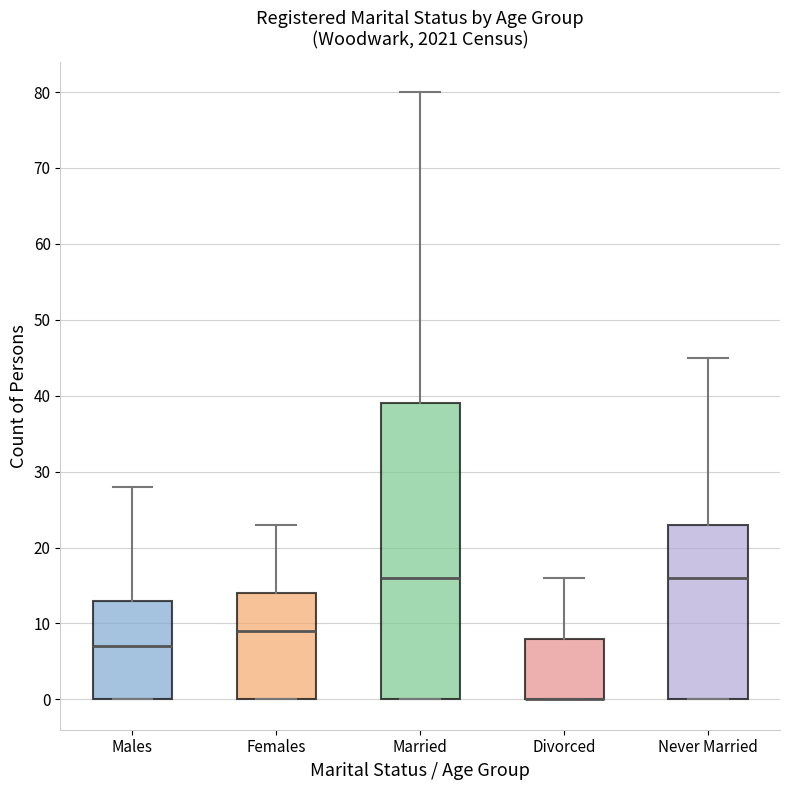

Reading left to right, read every box against the y-axis: the position of its median line, the range the box covers, and the ends of its whiskers. The values are not printed on the chart, so give them approximately, as read against the axis.

Males: median 7, box 0 to 13, whiskers 0 to 28
Females: median 9, box 0 to 14, whiskers 0 to 23
Married: median 16, box 0 to 39, whiskers 0 to 80
Divorced: median 0 (drawn on the box's lower edge), box 0 to 8, whiskers 0 to 16
Never Married: median 16, box 0 to 23, whiskers 0 to 45